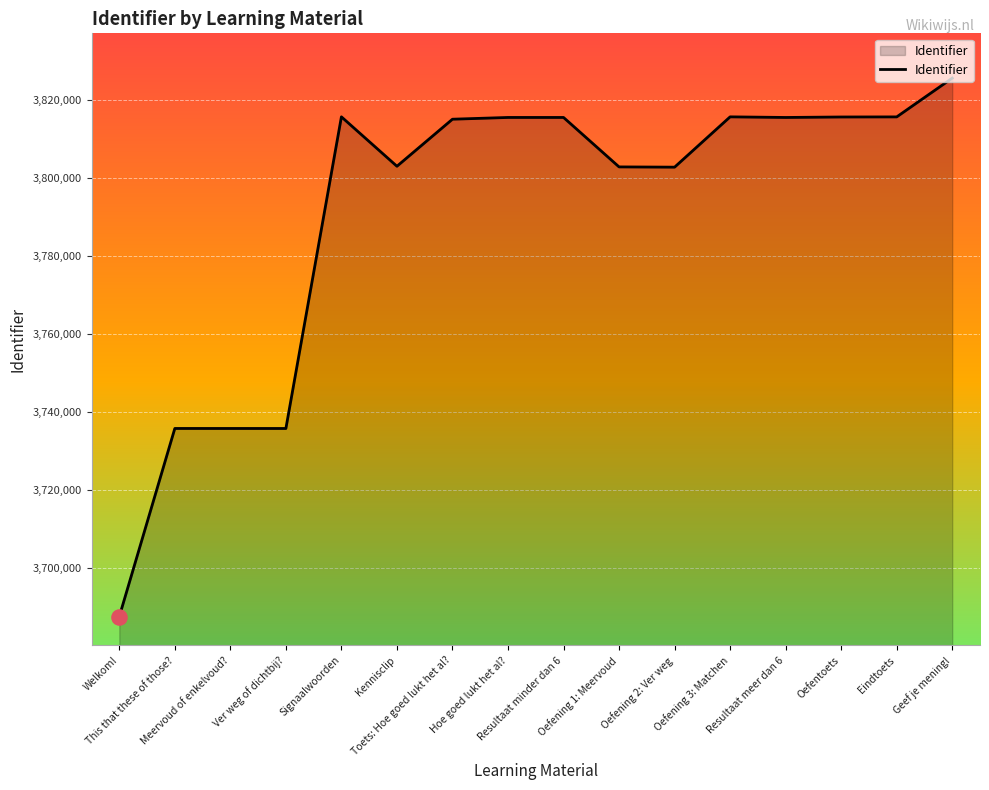

Between Oefentoets and Oefening 2: Ver weg, which is larger?

Oefentoets